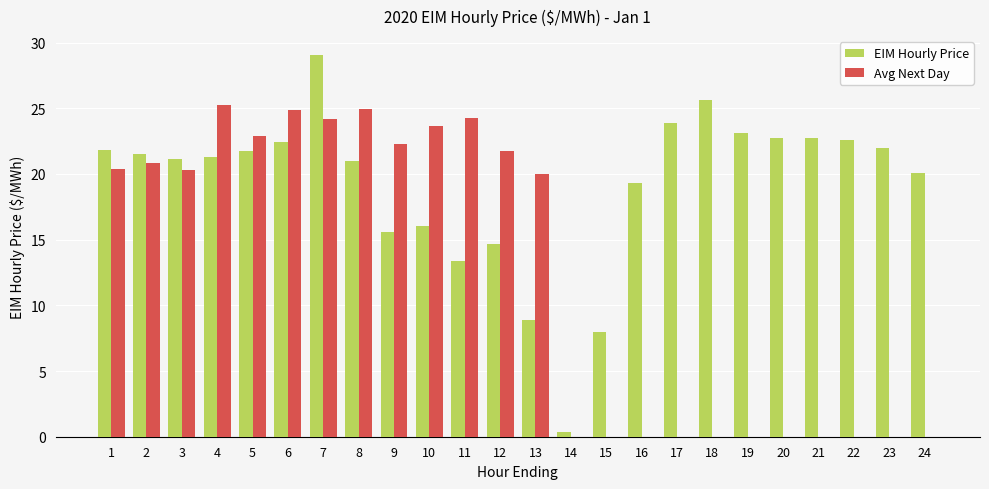

What is the difference between the Avg Next Day values at 9 and 22?

22.3